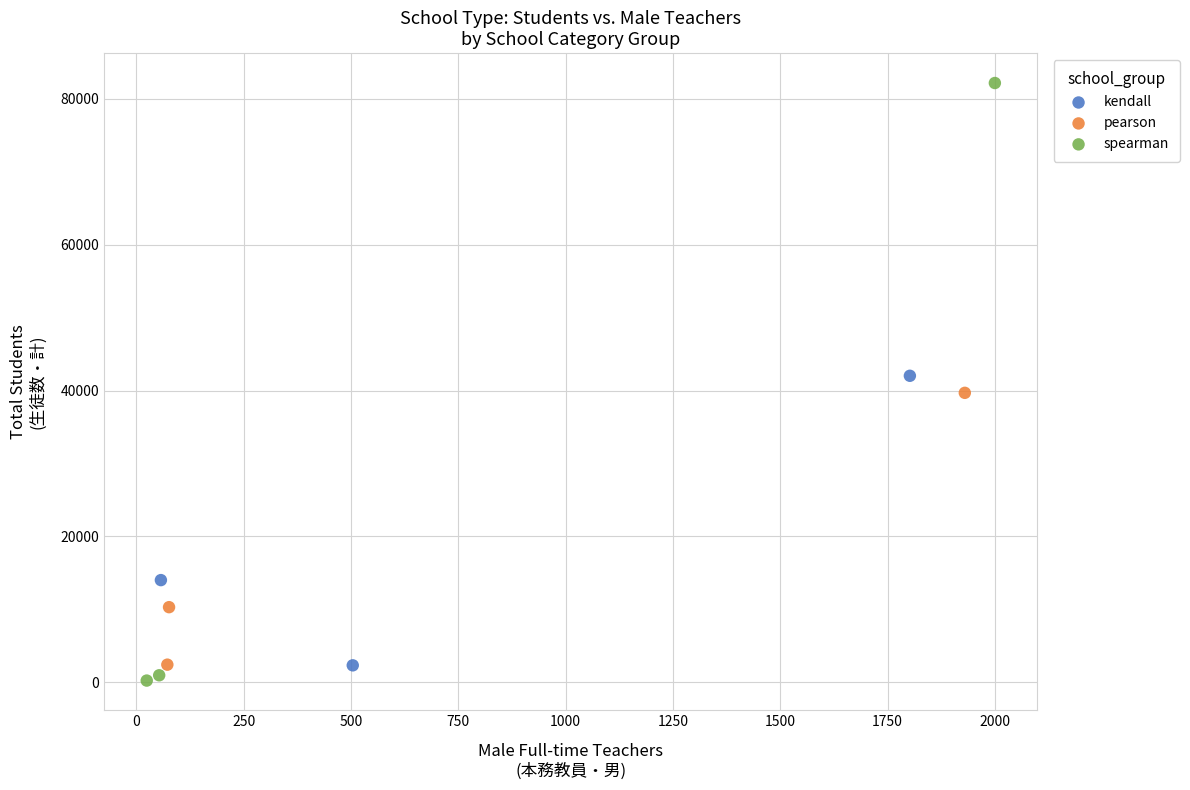

Which series contains the lowest Y value?

spearman